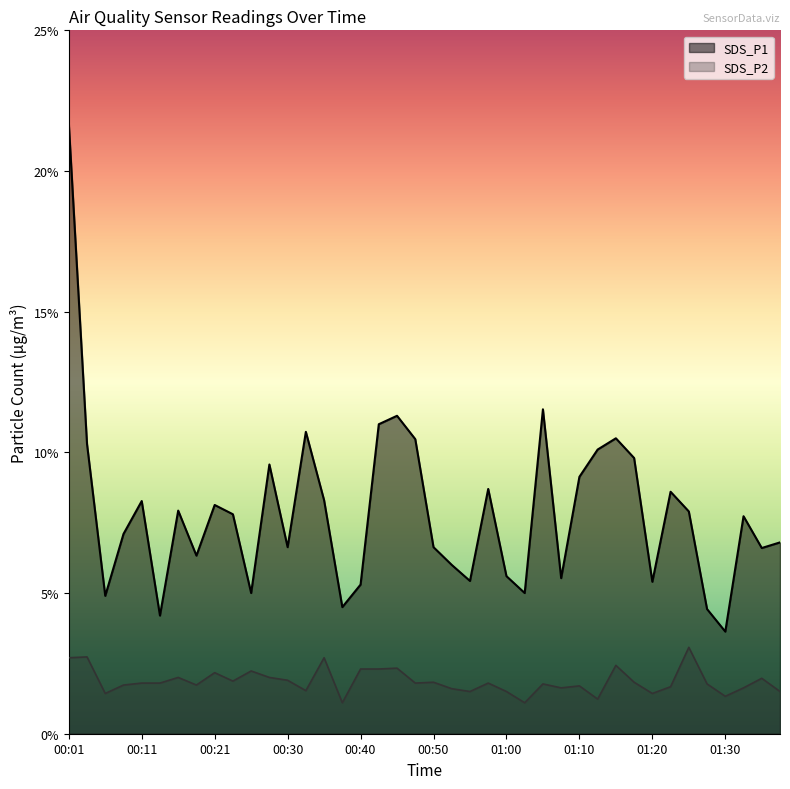

Count the number of categories in the chart.

40